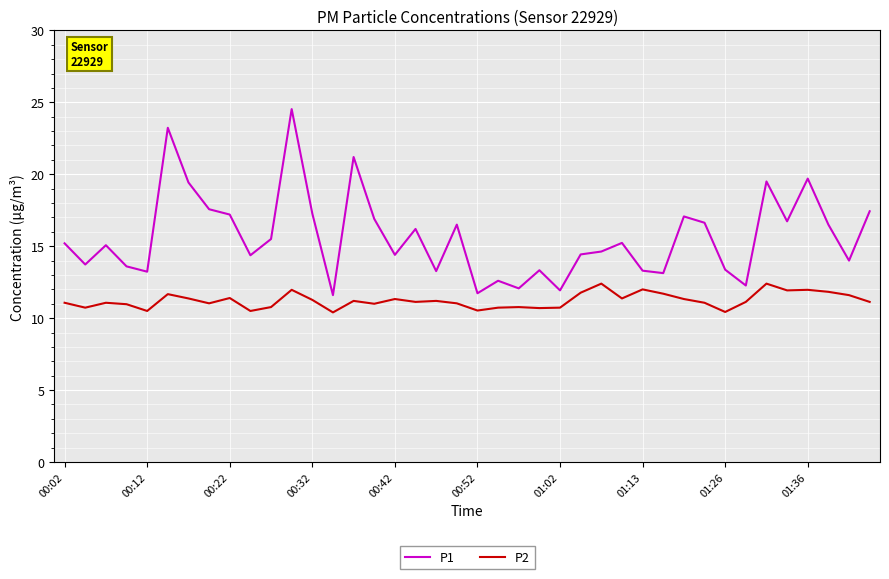

Which series has the widest spread of values?

P1